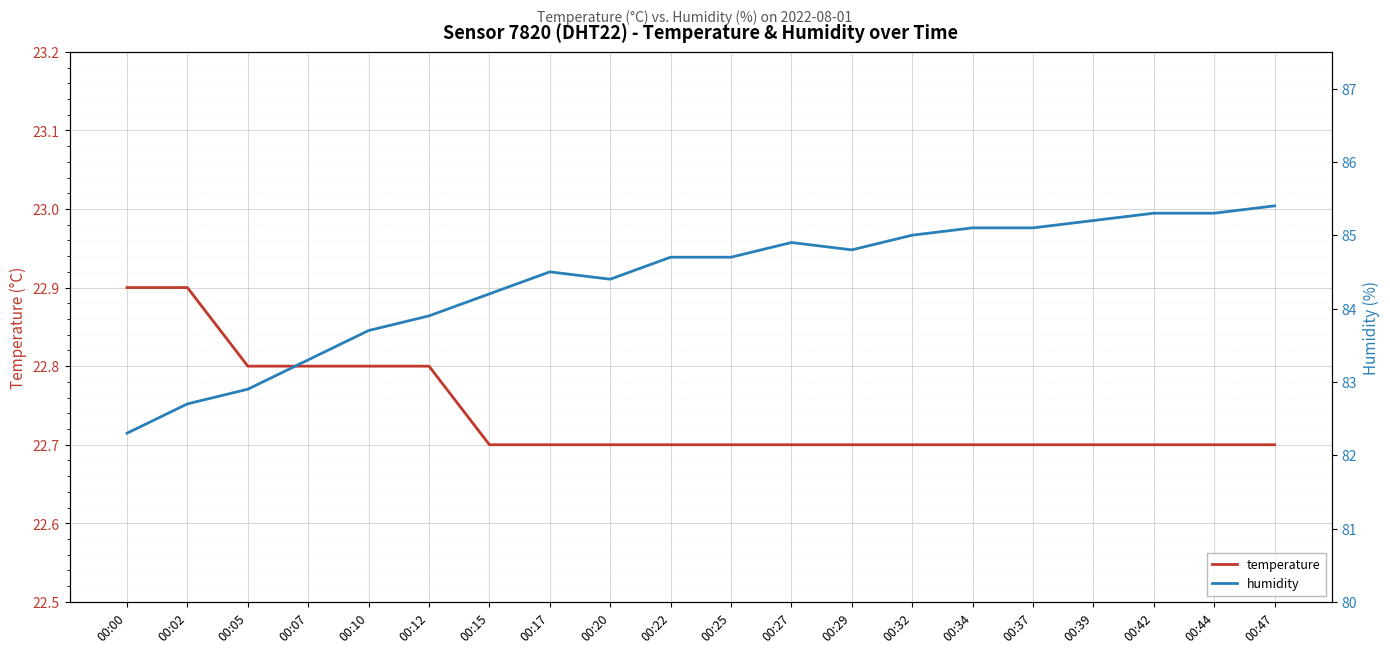

What is the difference between the temperature values at 00:12 and 00:42?

0.1